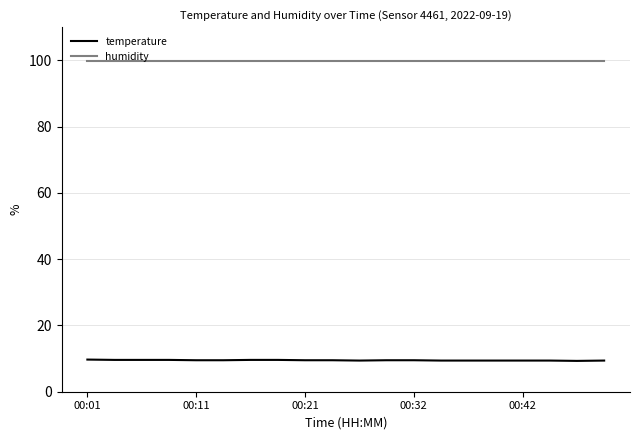

True or false: temperature and humidity cross at least once.

False